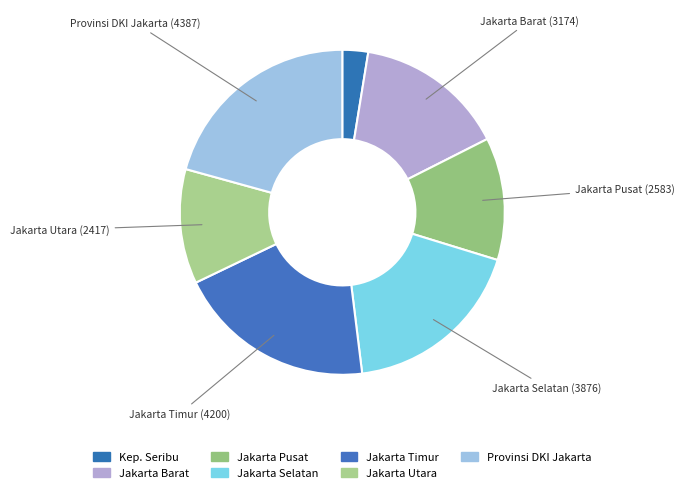

Count the number of slices in the pie.

7